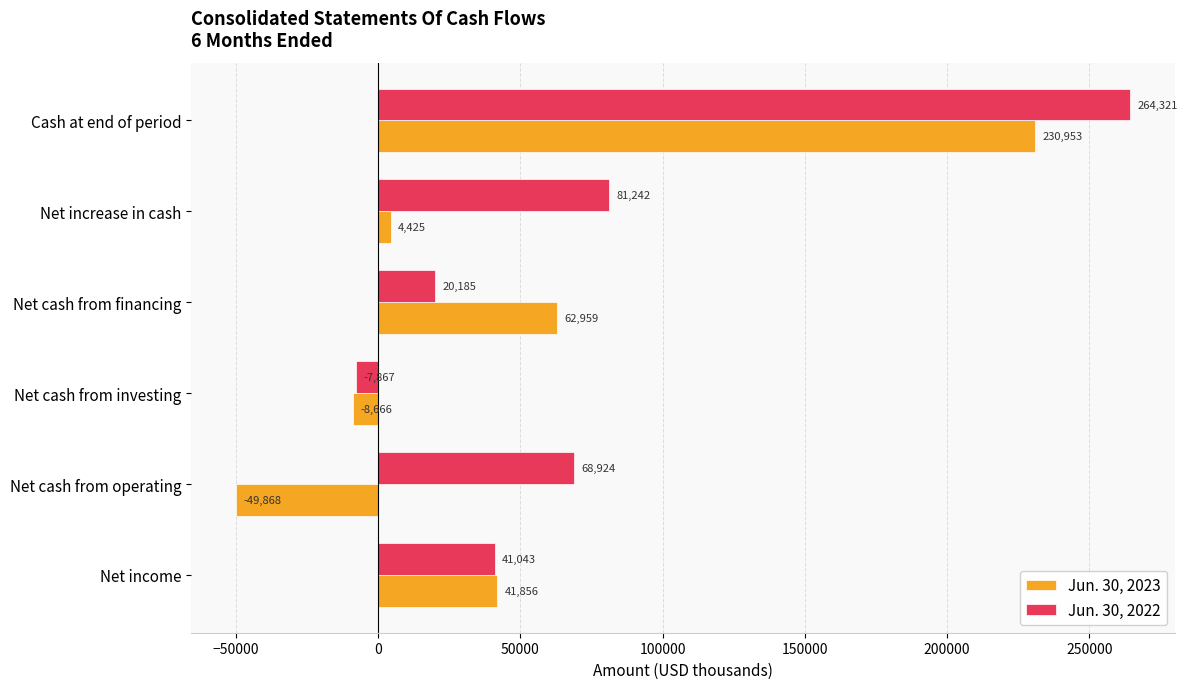

How many data points does each series have?

6